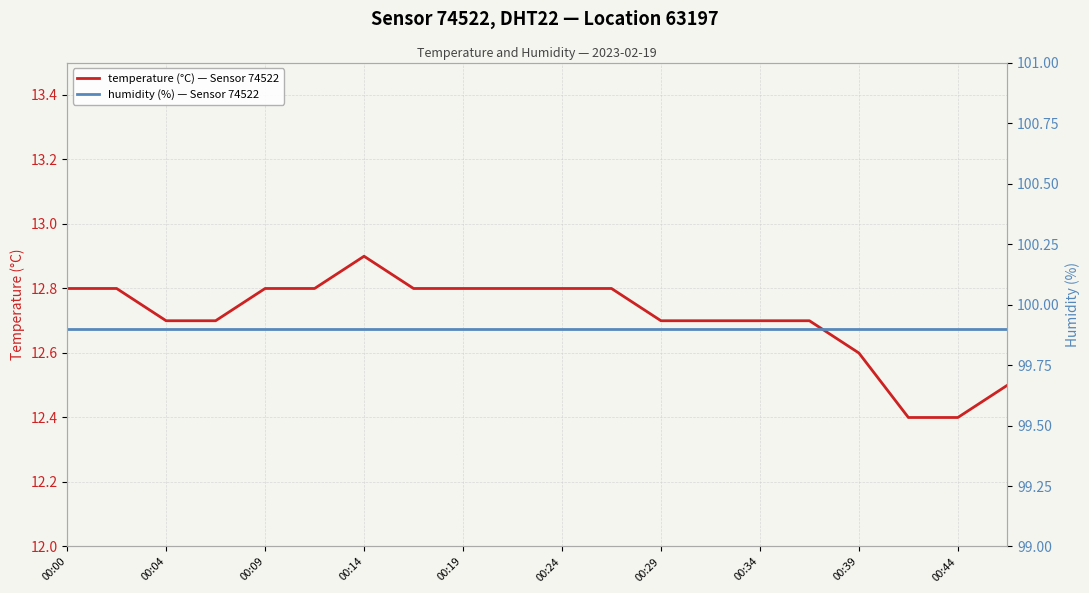

Does the chart have visible grid lines?

Yes